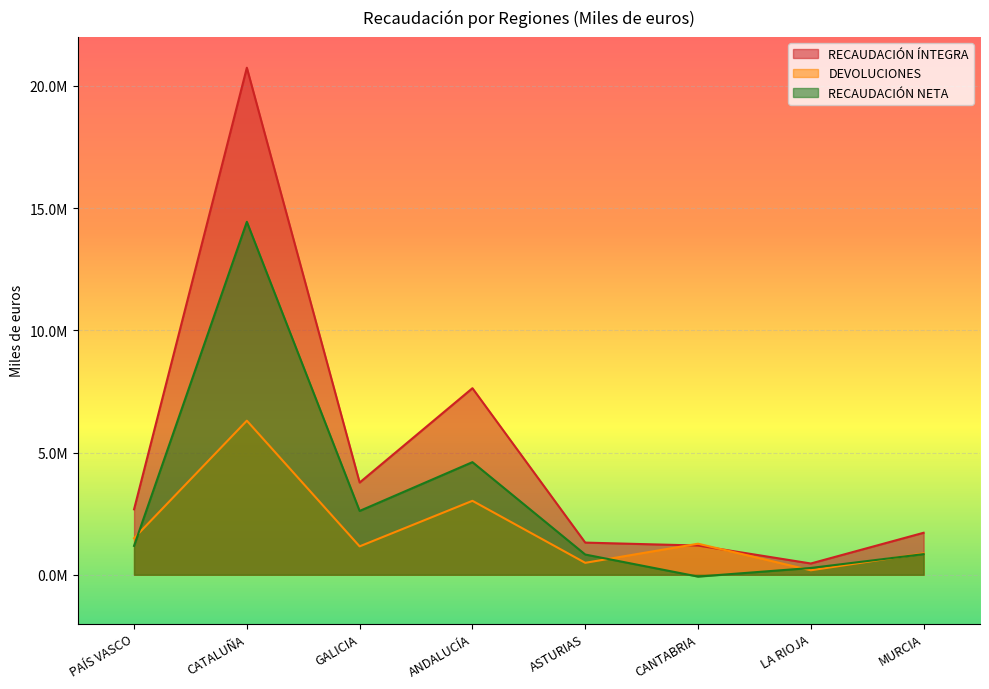

True or false: RECAUDACIÓN ÍNTEGRA and RECAUDACIÓN NETA intersect in this chart.

False